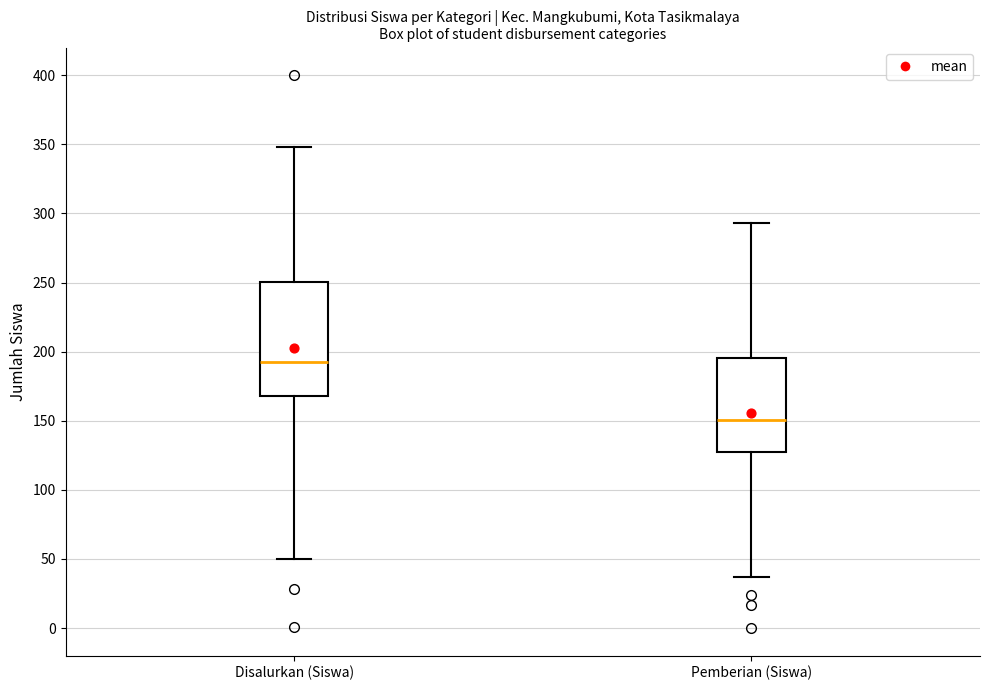

Reading left to right, transcribe this box plot: for each box, give where its median line is, the range the box spans, and where its two whiskers end, as read against the y-axis. The values are not printed on the chart, so give them approximately, as read against the axis.

Disalurkan (Siswa): median 195, box 170 to 250, whiskers 50 to 350
Pemberian (Siswa): median 150, box 130 to 195, whiskers 35 to 295